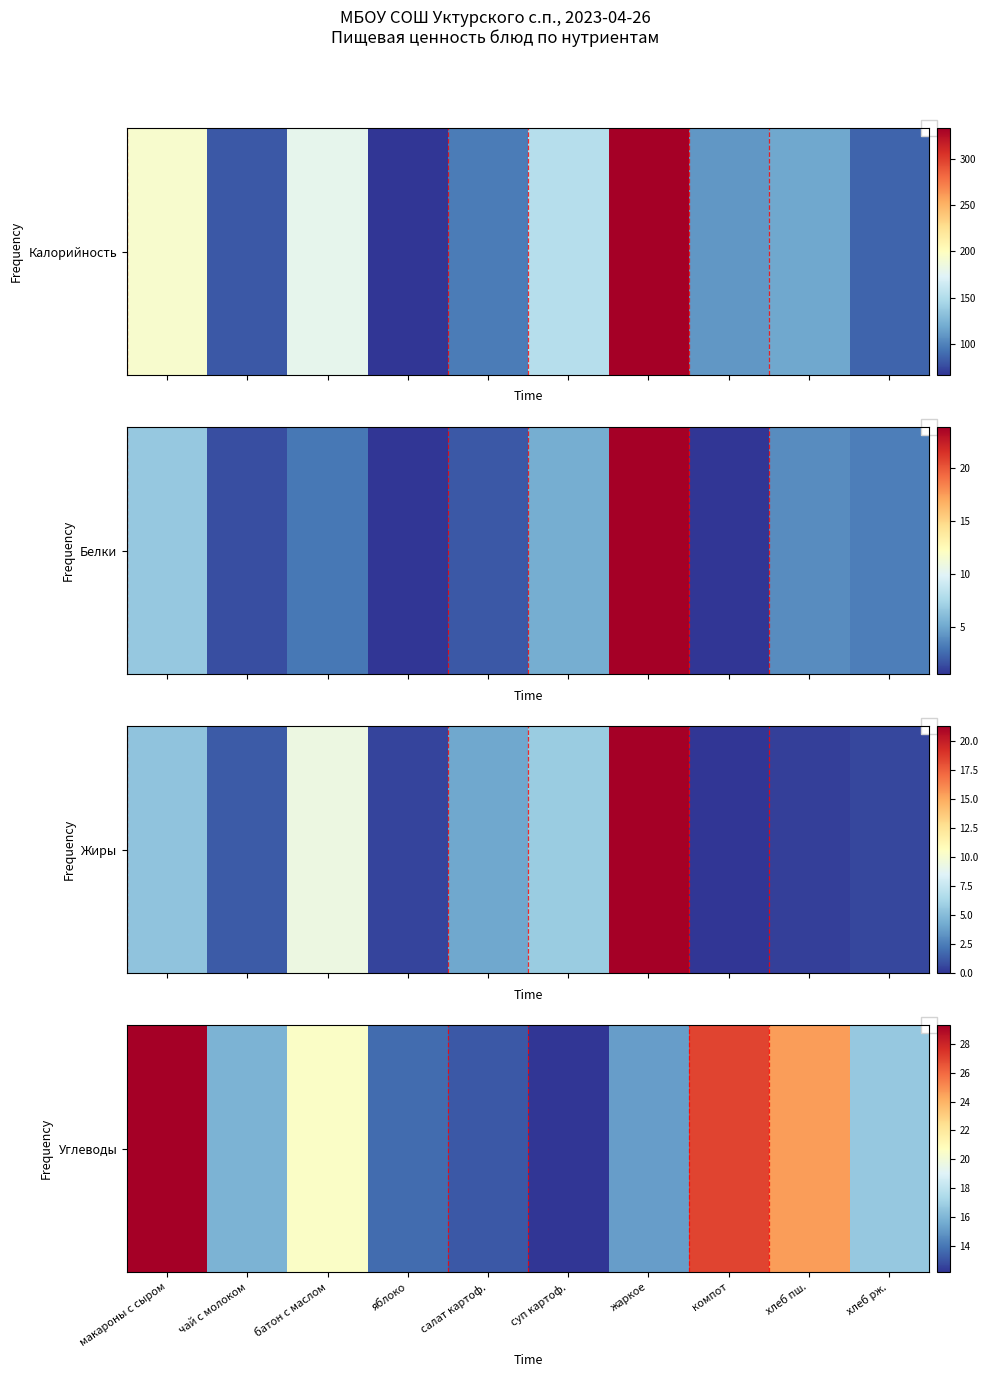

What is the difference between the maximum and minimum values?

17.1